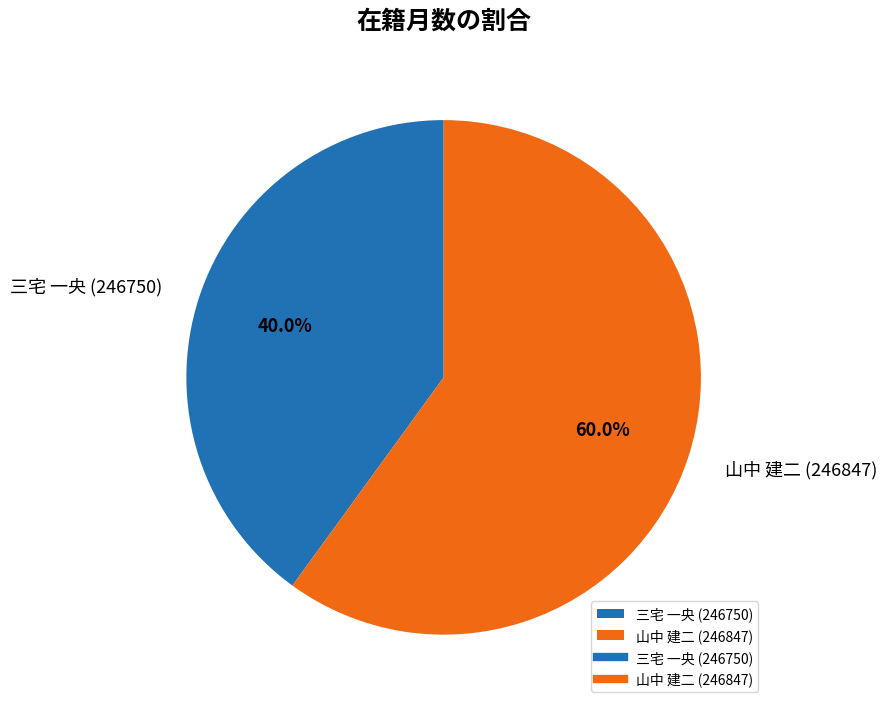

Is 山中 建二 (246847) the majority of the pie?

Yes